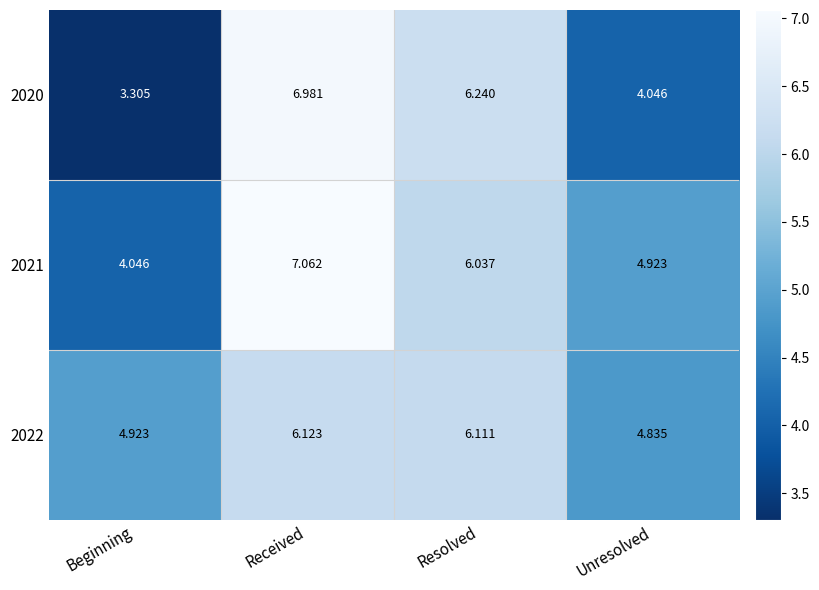

Rank the categories by 2021 value from highest to lowest.

Received, Resolved, Unresolved, Beginning